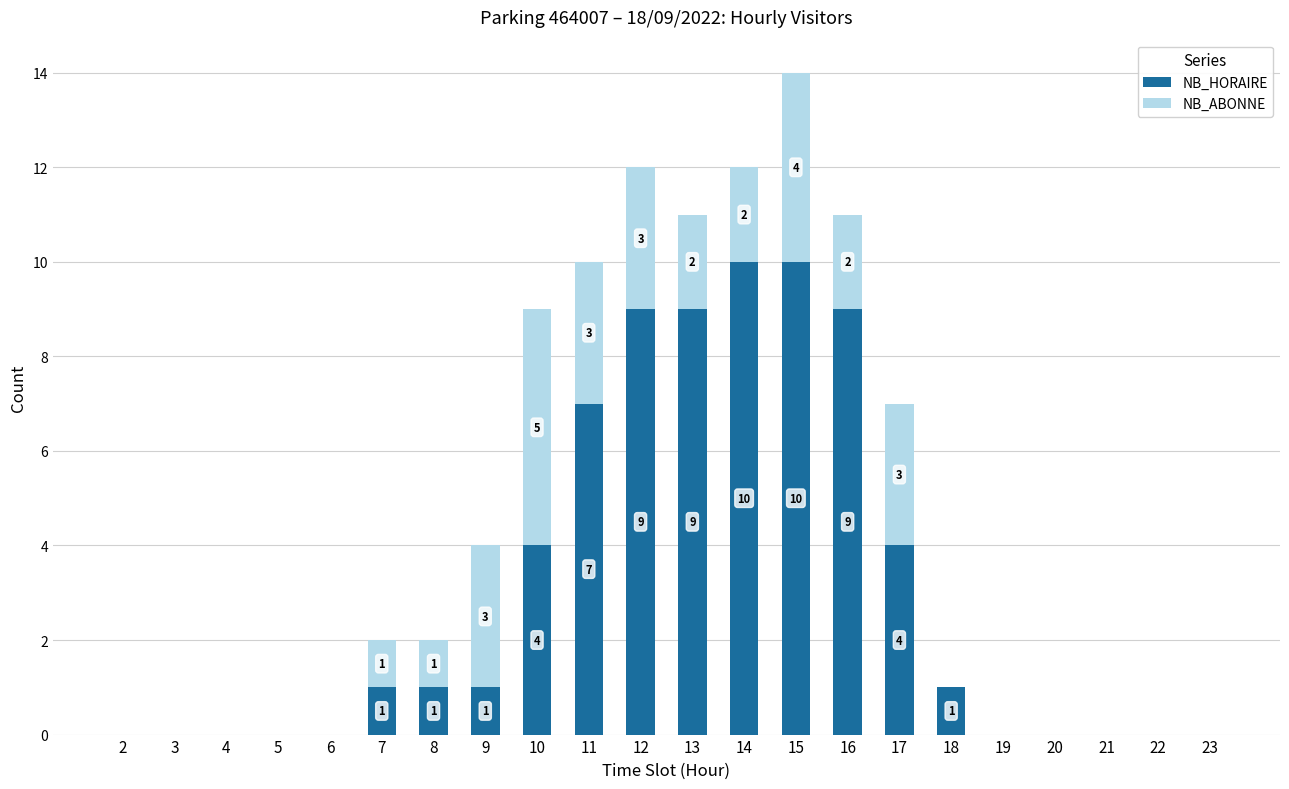

What is the highest value of the NB_HORAIRE series?

10